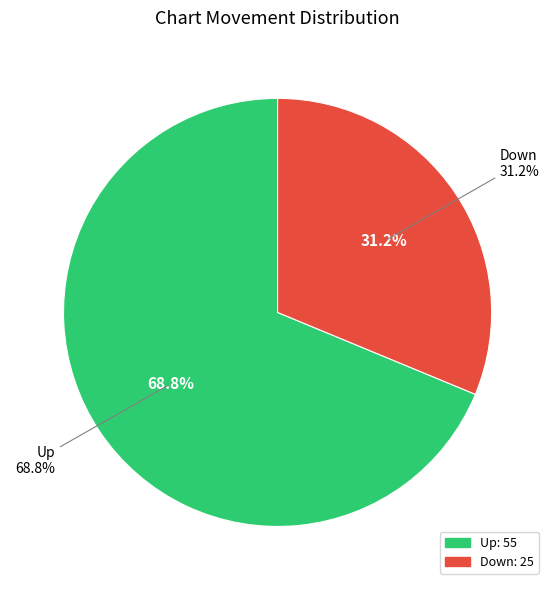

Rank the categories by value from lowest to highest.

Down, Up